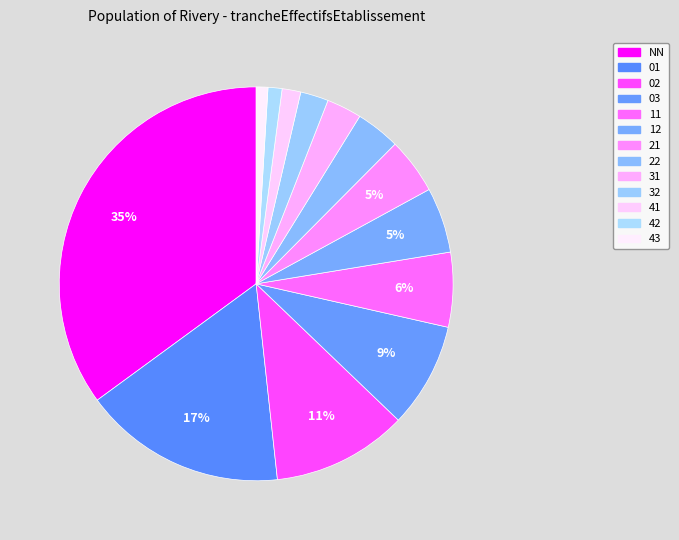

To the nearest percent, what portion does 43 represent?

1%